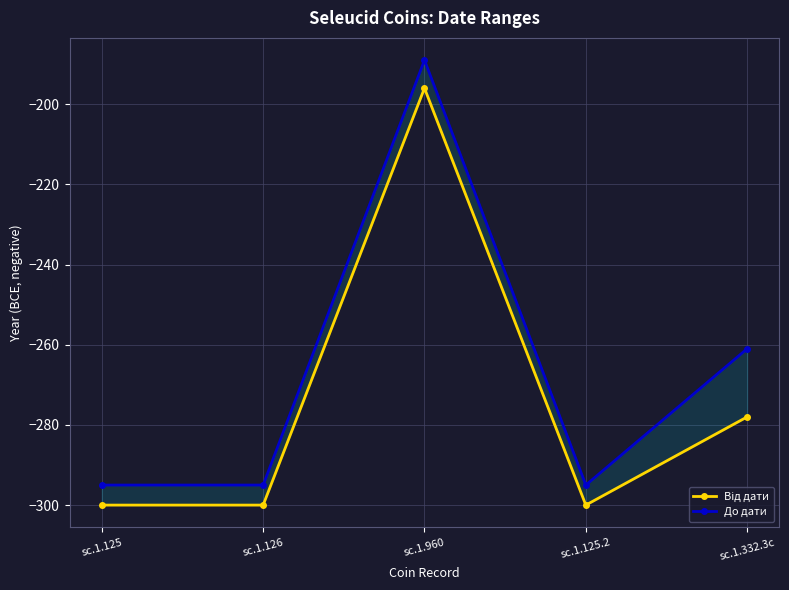

How many interior local valleys does the До дати series have?

1